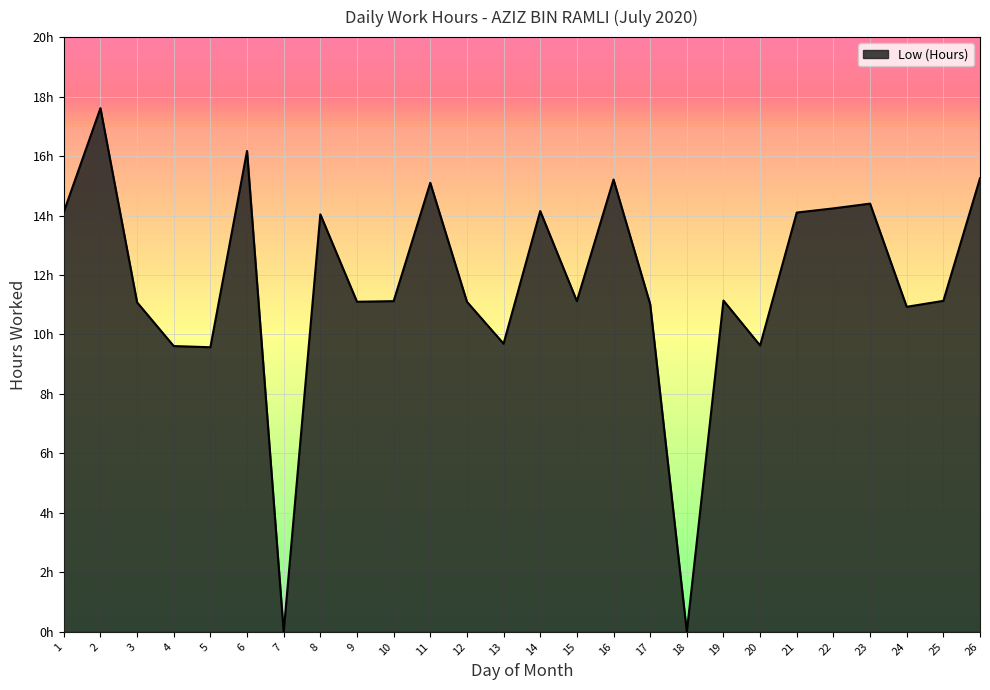

Does the chart have visible grid lines?

Yes